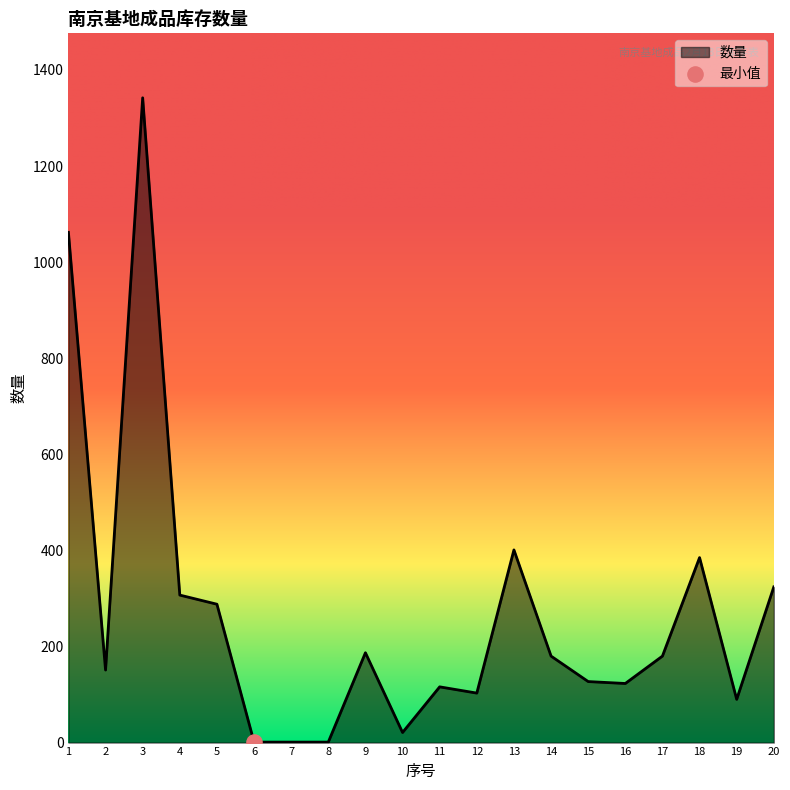

What is the change in value from 5 to 8?

-287